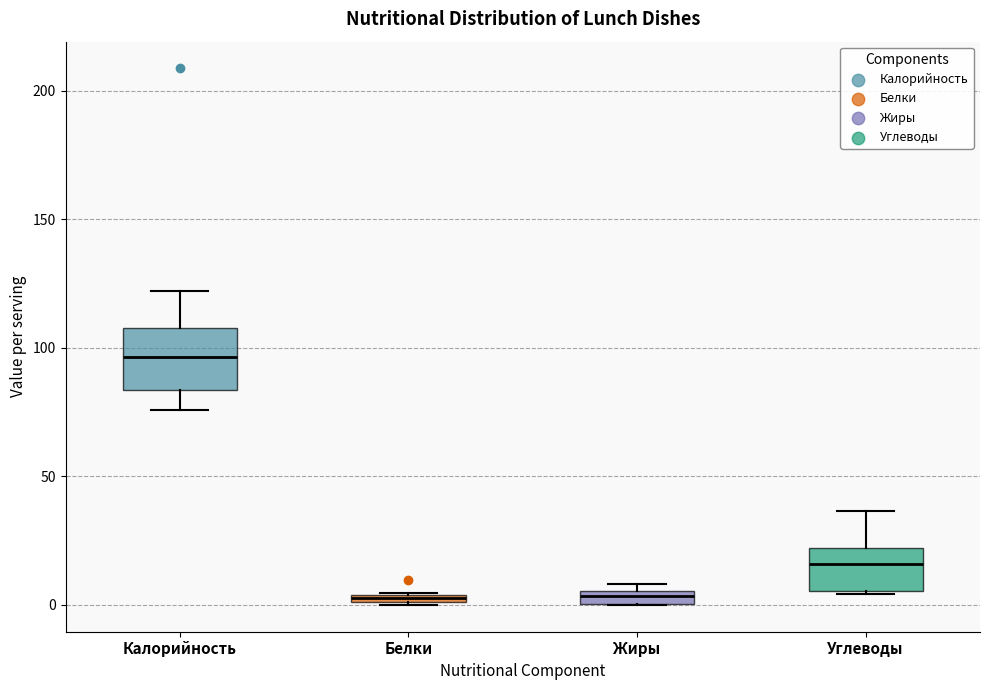

Where is the upper edge of the box for Жиры on the y-axis? The values are not printed on the chart, so give them approximately, as read against the axis.

5